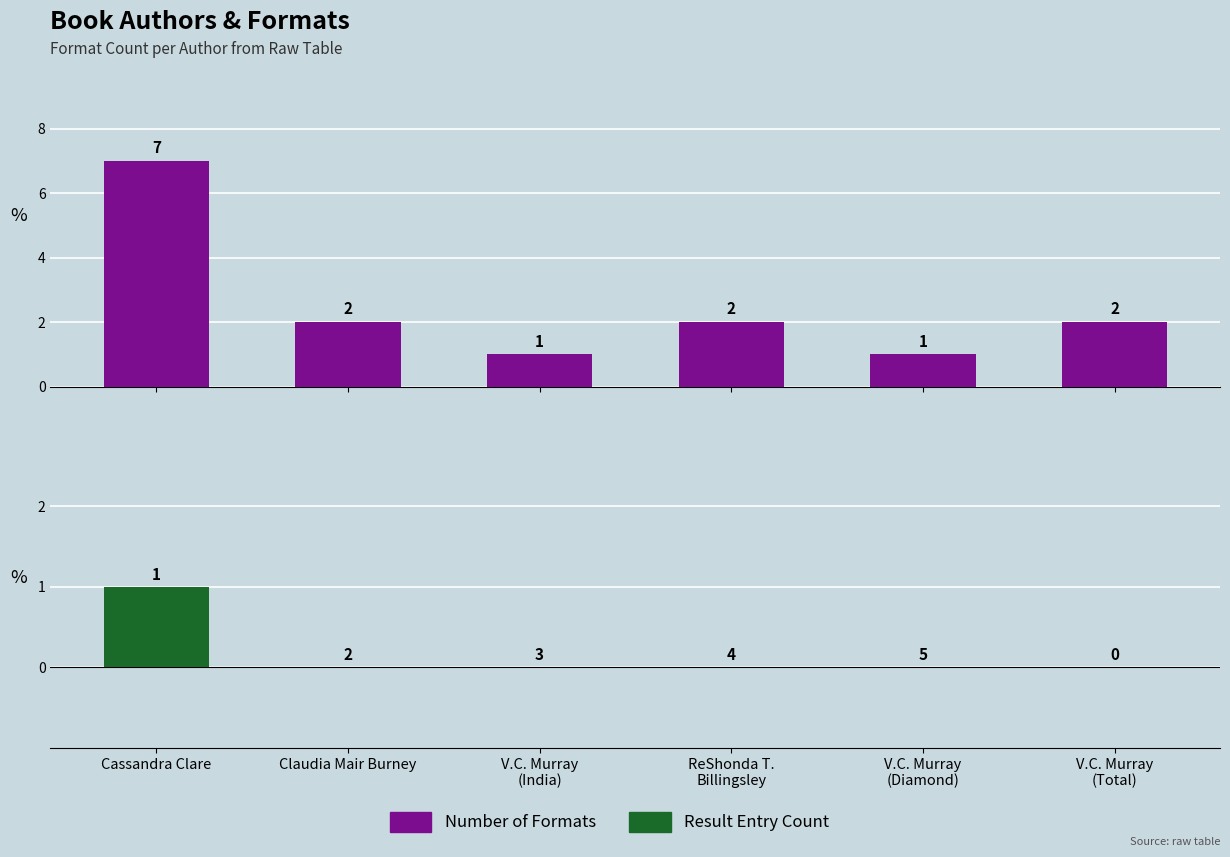

Is it true that Number of Formats equals 1 at V.C. Murray
(India)?

True